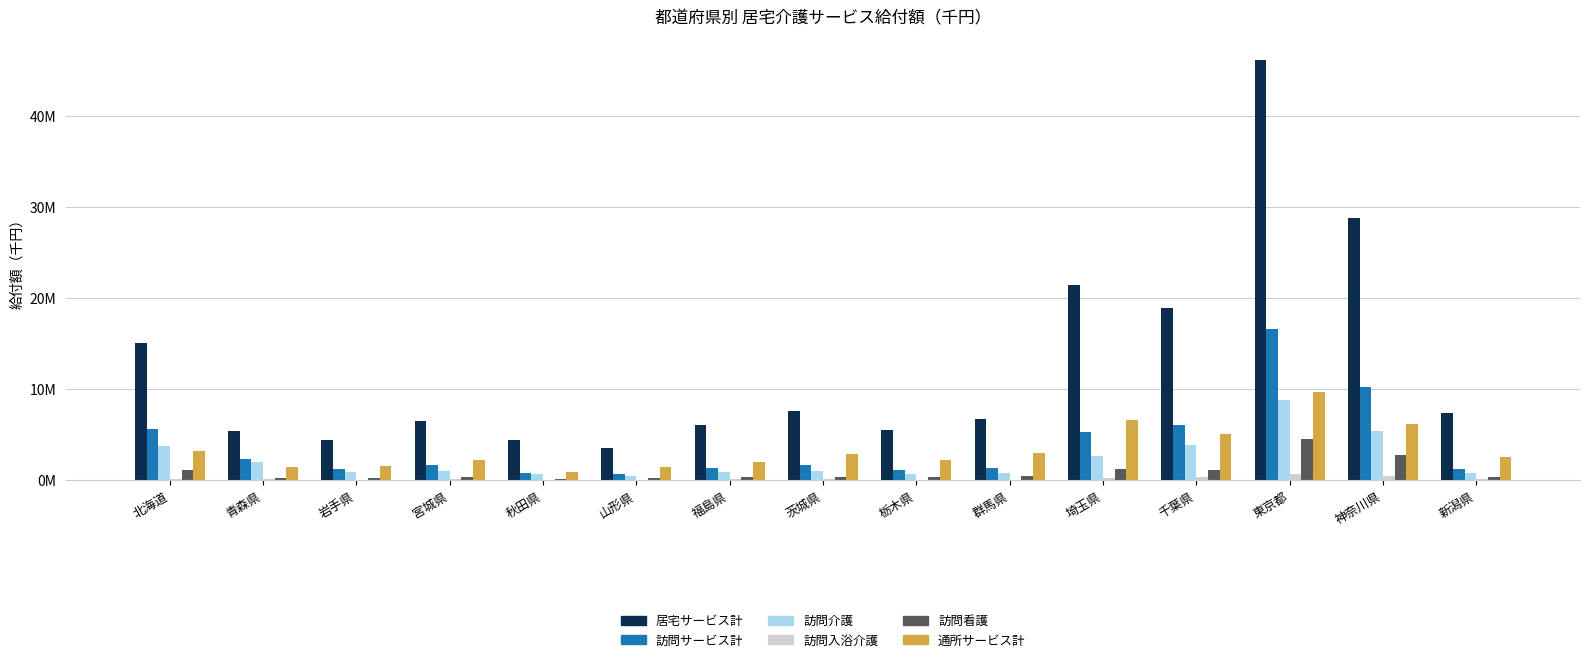

List the series in order of their peak value, lowest first.

訪問入浴介護, 訪問看護, 訪問介護, 通所サービス計, 訪問サービス計, 居宅サービス計